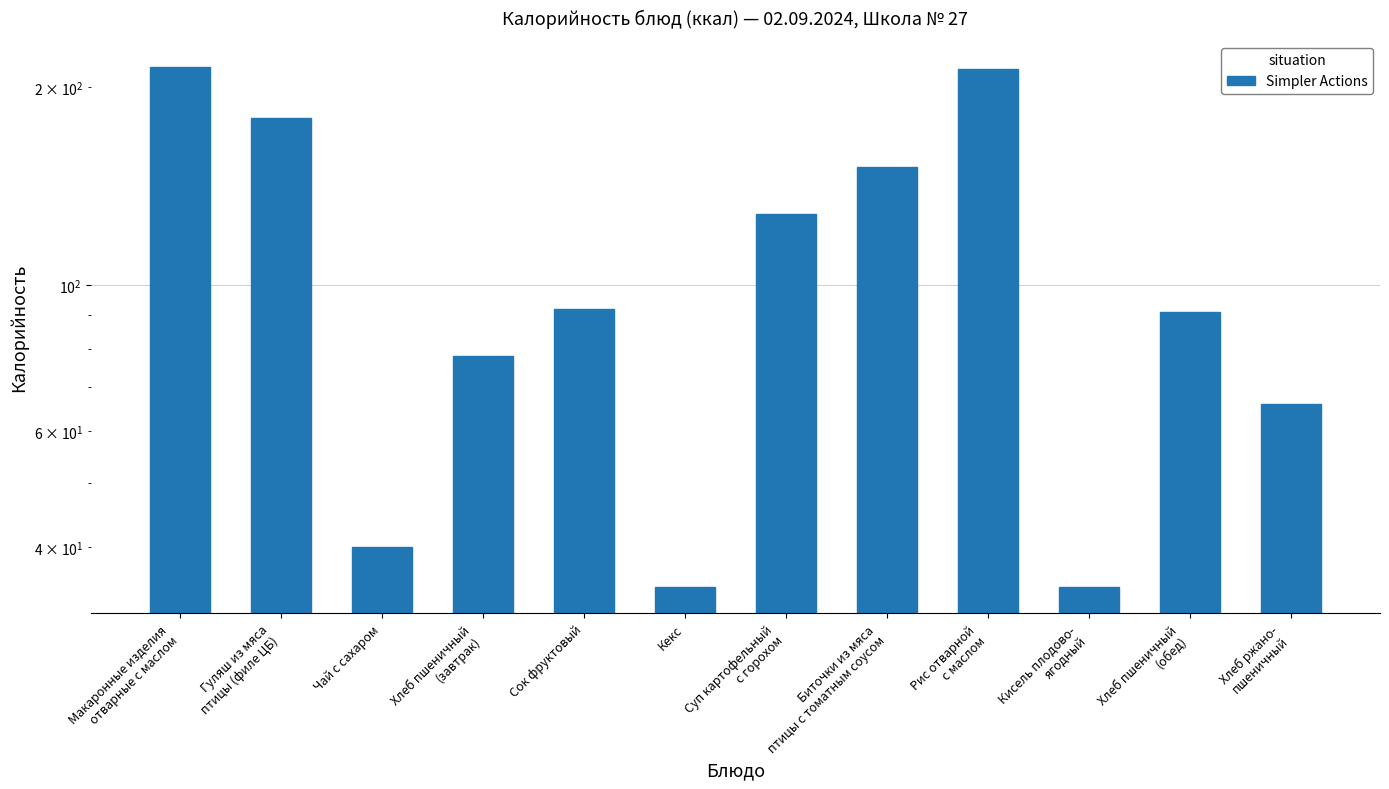

What is the greatest value displayed?

214.5